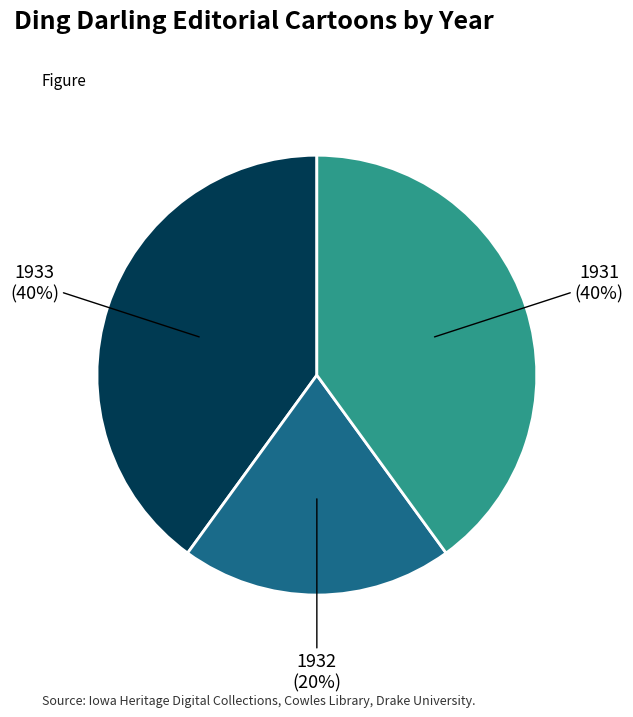

Is there any slice that represents more than half of the pie?

No